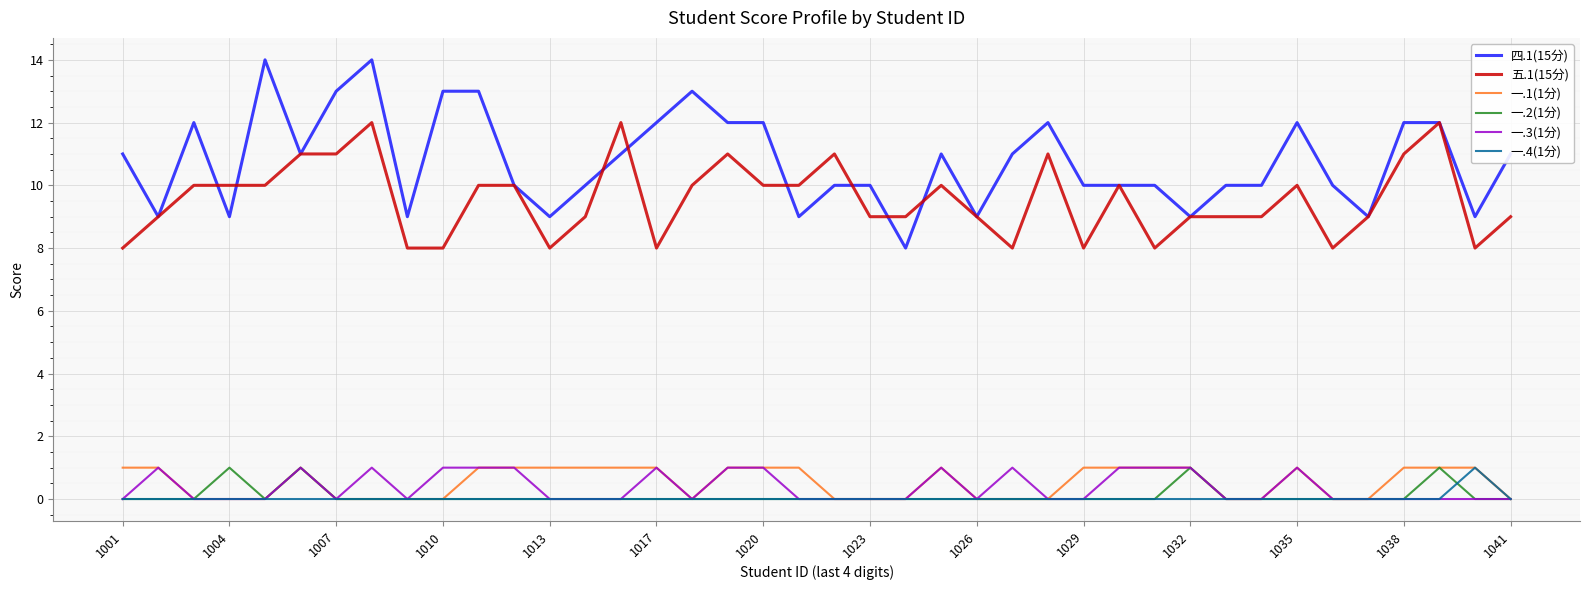

How many lines are shown in the chart?

6